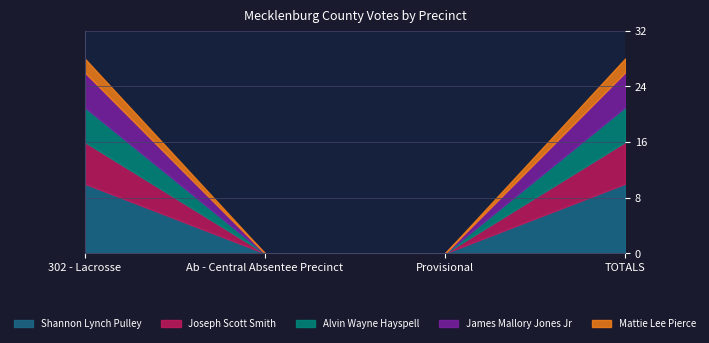

List the series in order of their peak value, lowest first.

Mattie Lee Pierce, Alvin Wayne Hayspell, James Mallory Jones Jr, Joseph Scott Smith, Shannon Lynch Pulley